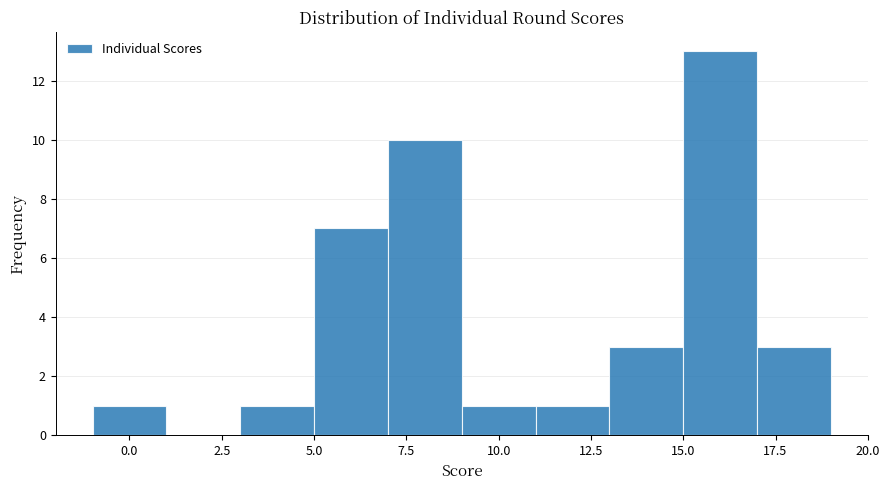

How tall is the bar that spans 13 to 15 on the x-axis? The values are not printed on the chart, so give them approximately, as read against the axis.

3